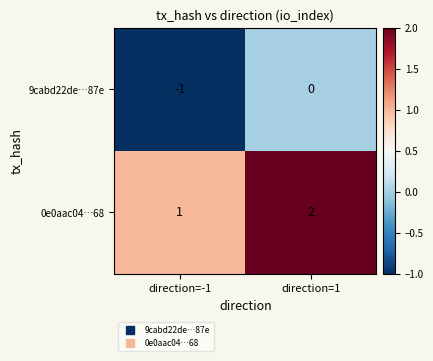

Rank the categories by 9cabd22de…87e value from lowest to highest.

direction=-1, direction=1